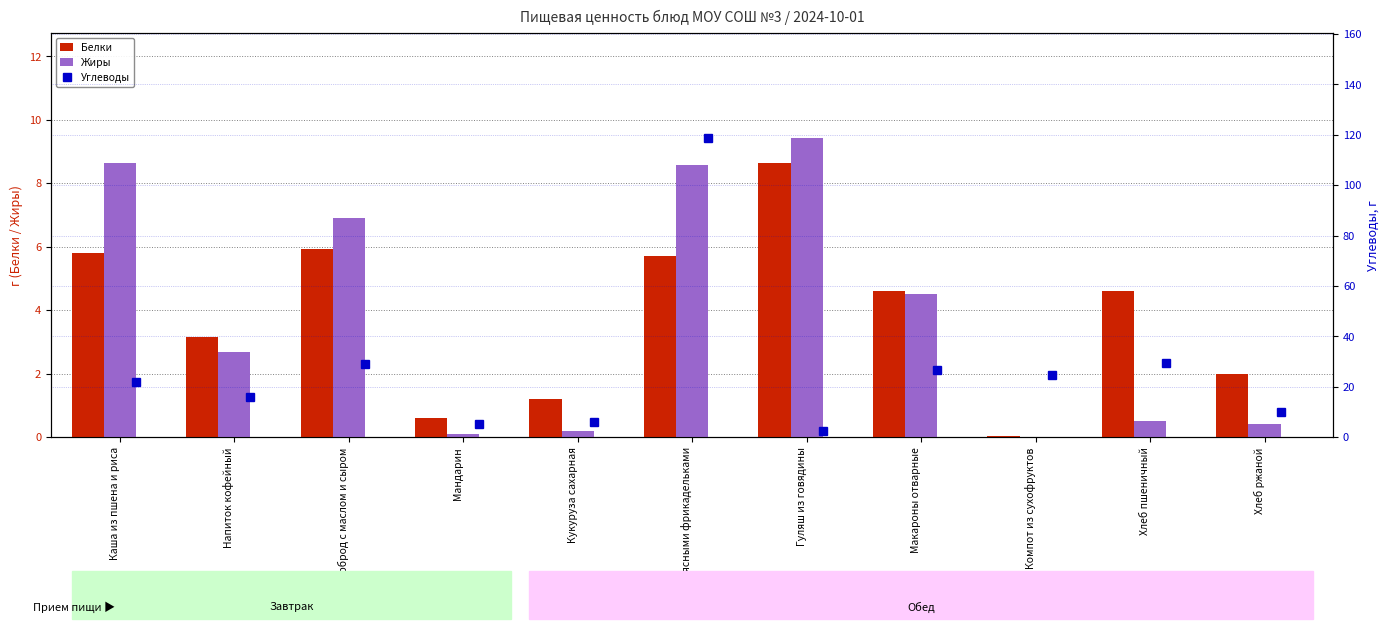

The value of Белки at Хлеб ржаной is 0.5. True or false?

False